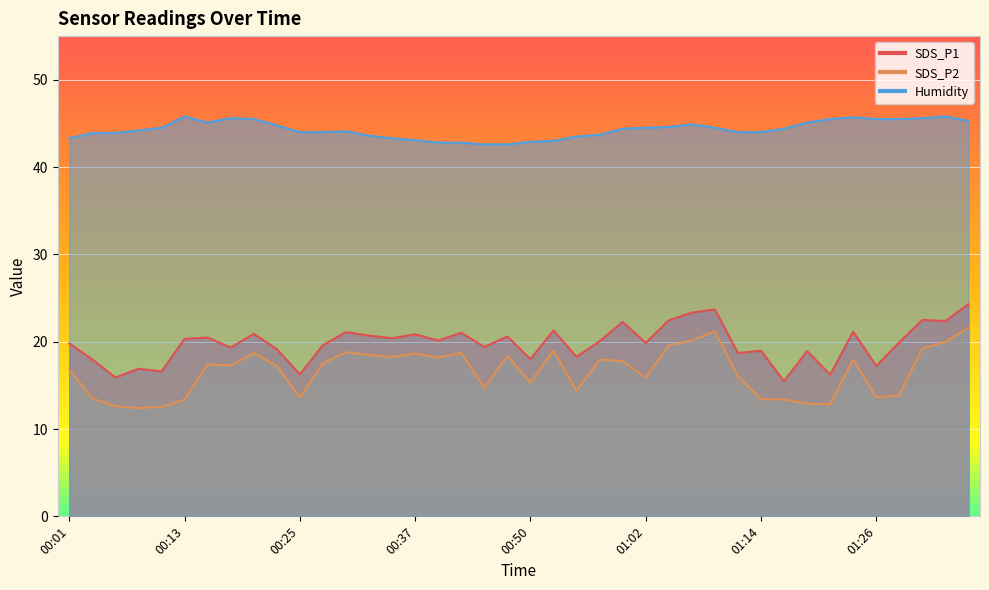

What is the maximum value for SDS_P1?

24.3